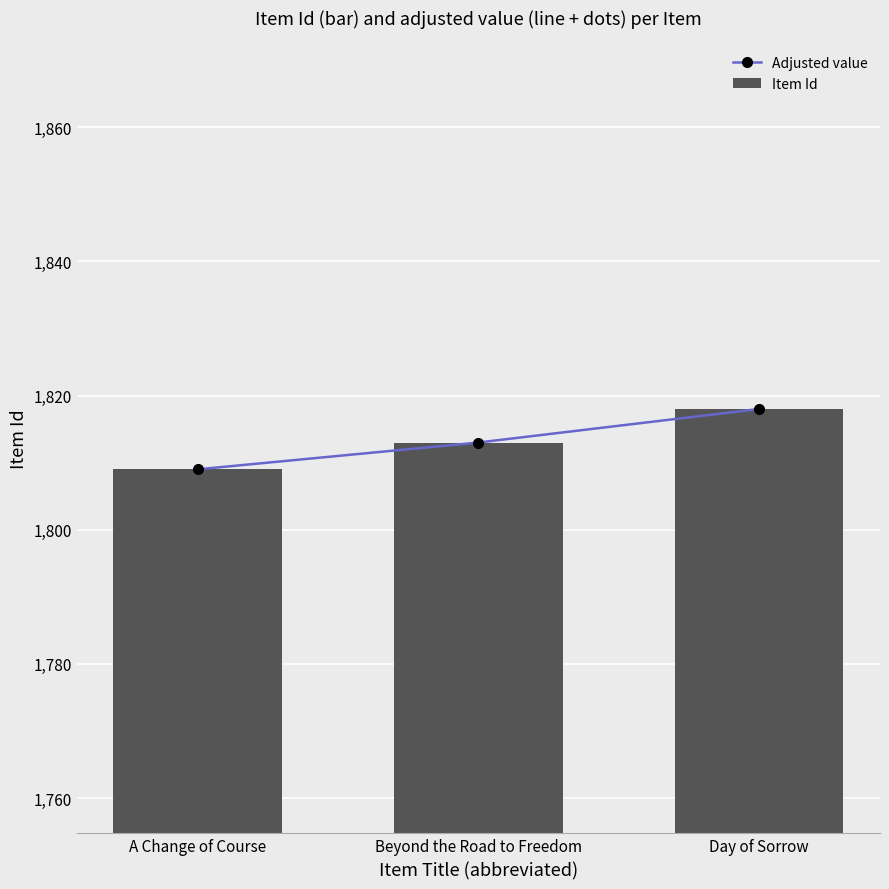

The Adjusted value series shows 946 at Day of Sorrow. True or false?

False